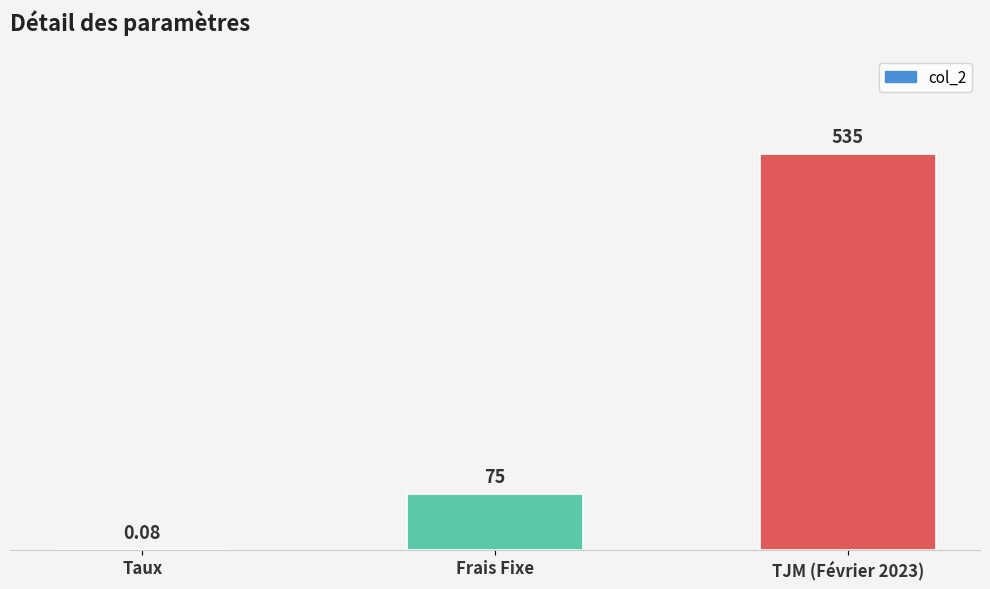

What is the change in value from Frais Fixe to TJM (Février 2023)?

+460.0